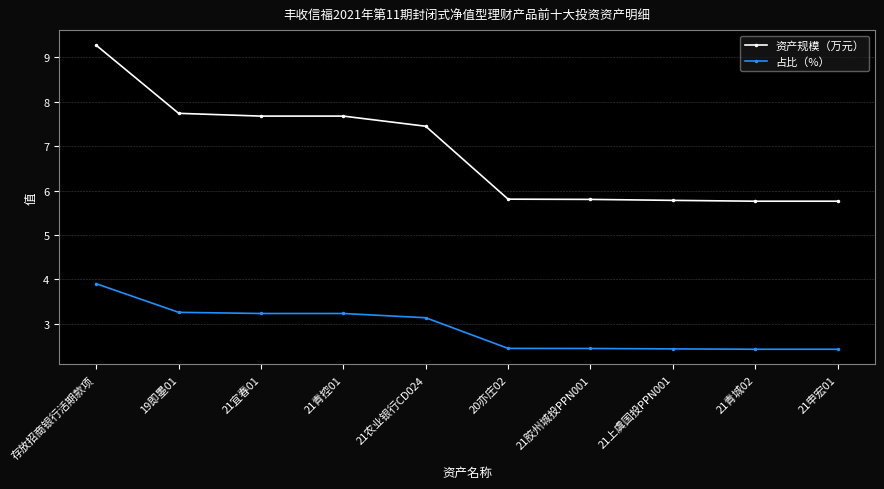

Where is 占比（%） nearest to the value 3?

21农业银行CD024